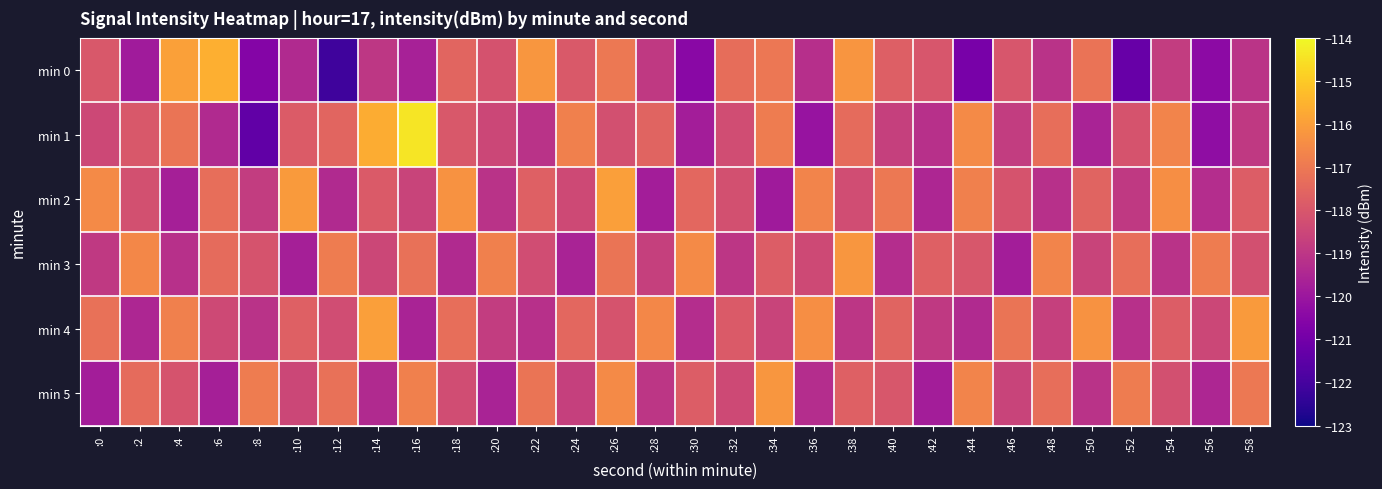

At which category is the sum across all series the highest?

:26